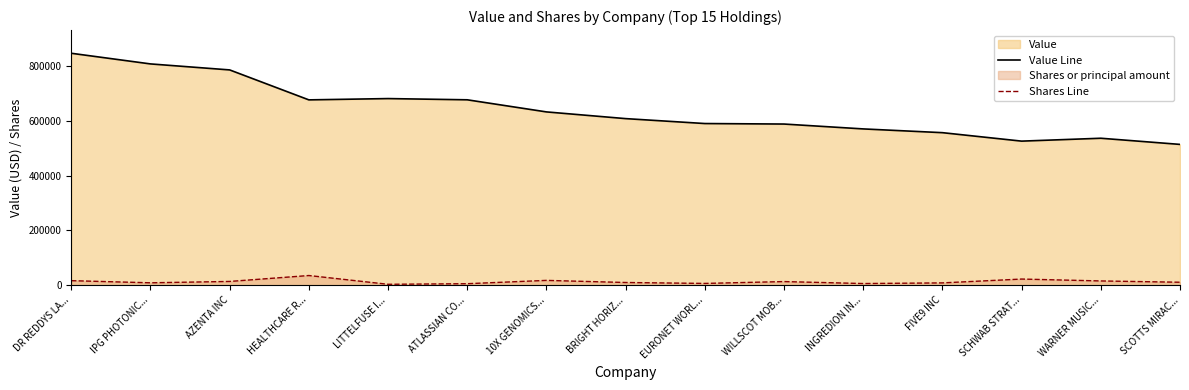

What is the total value across all series at AZENTA INC?

801010